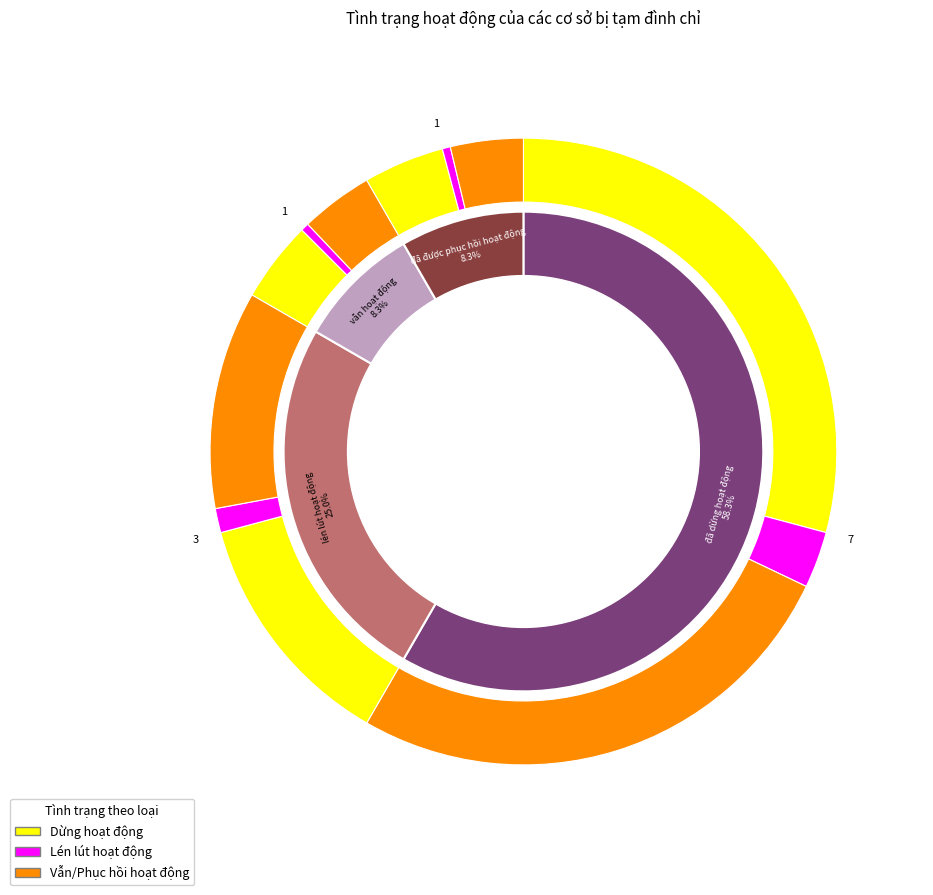

Which slice is the smallest?

Cơ sở vẫn hoạt động